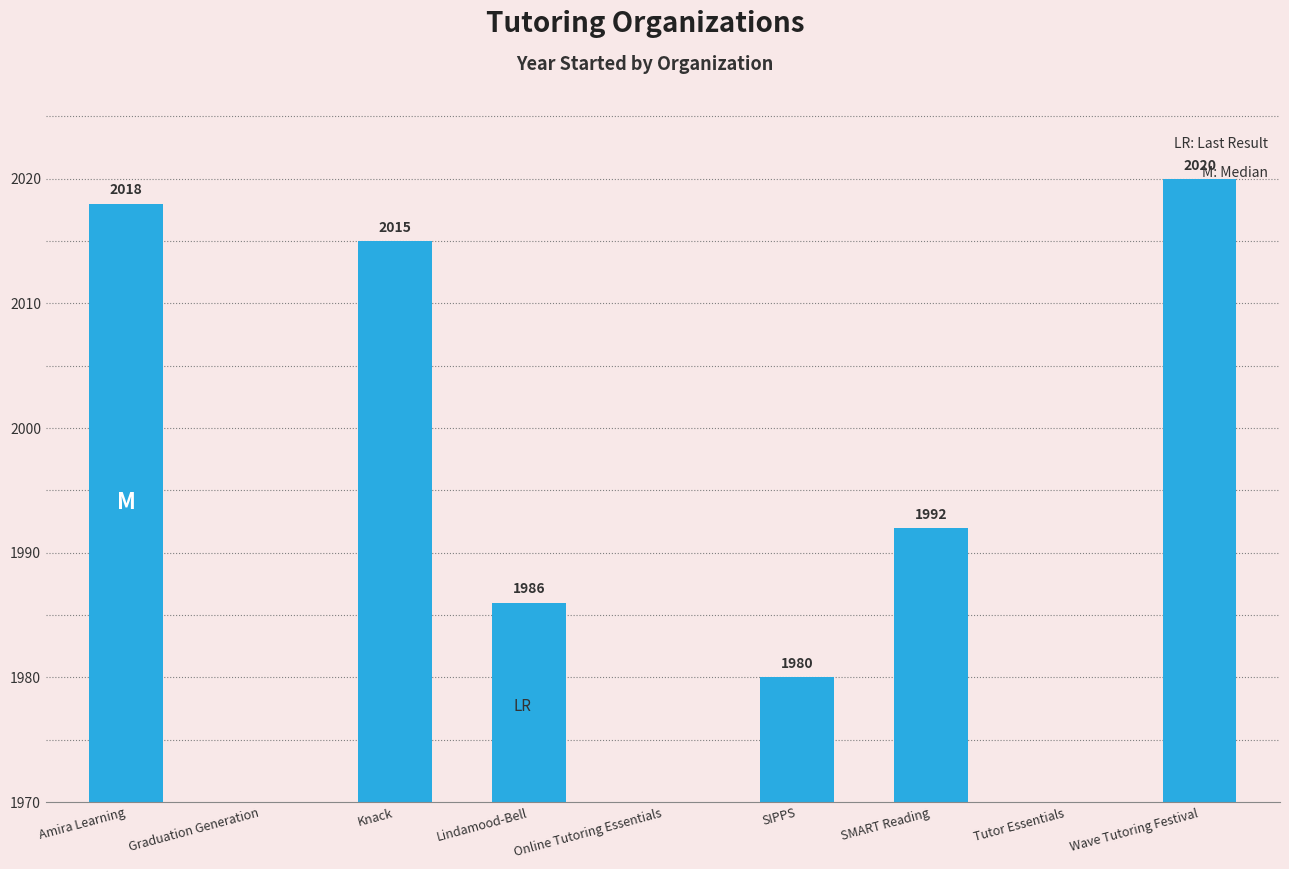

How many data points are above 1986?

4